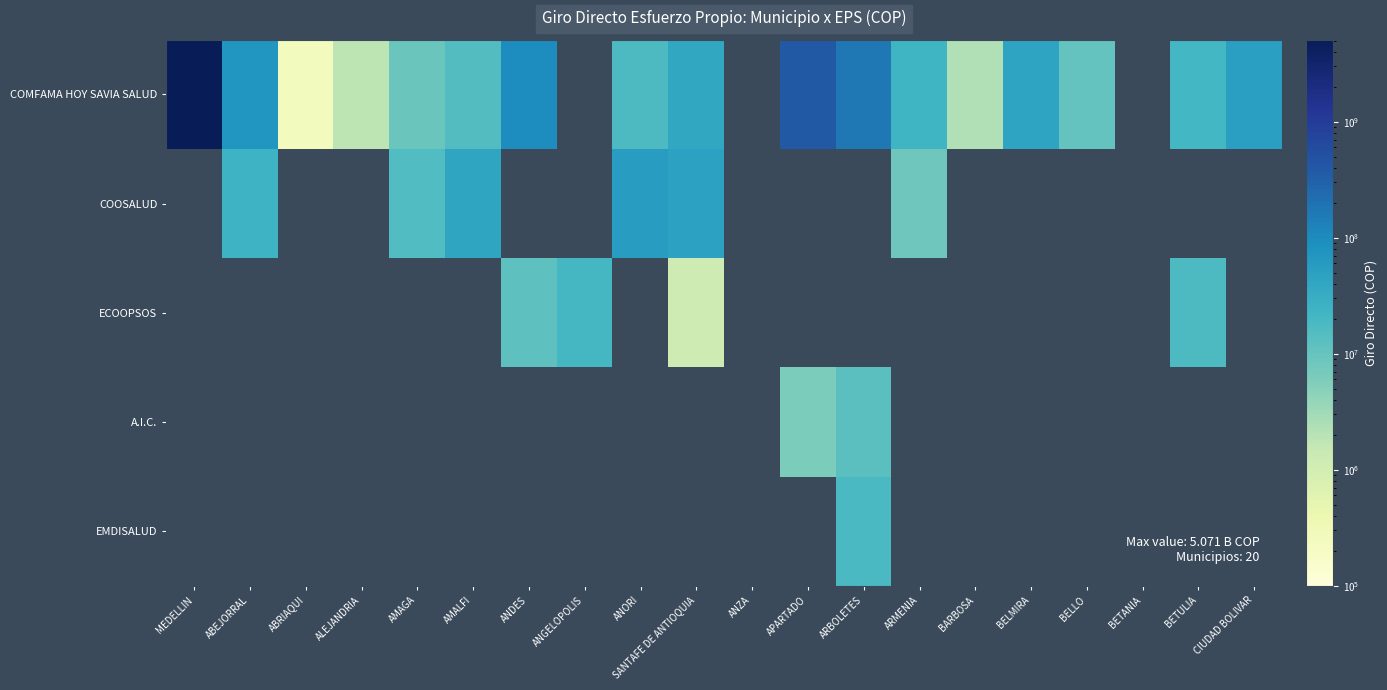

At which category is the sum across all series the highest?

MEDELLIN